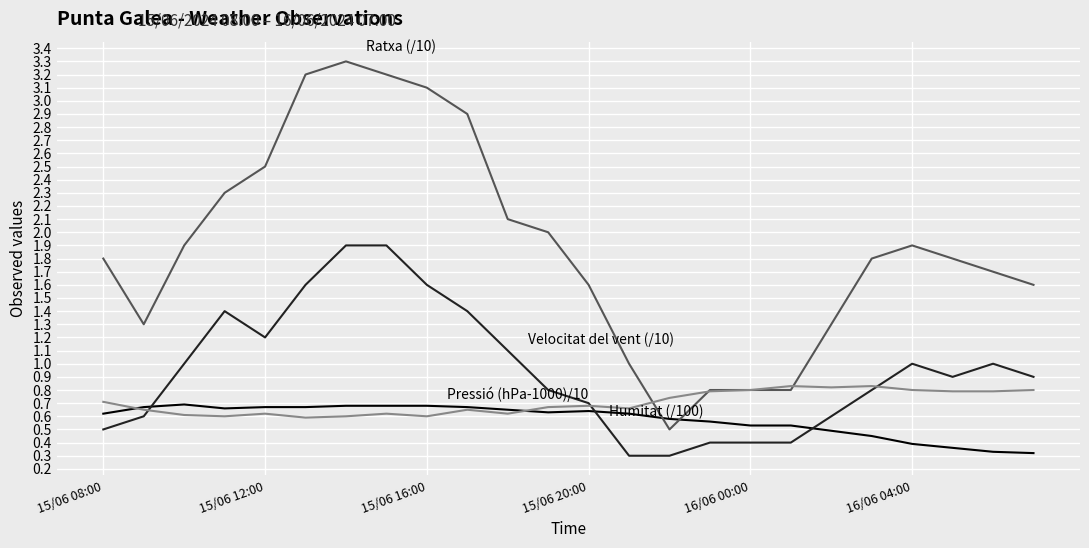

What is the greatest value displayed?

3.3